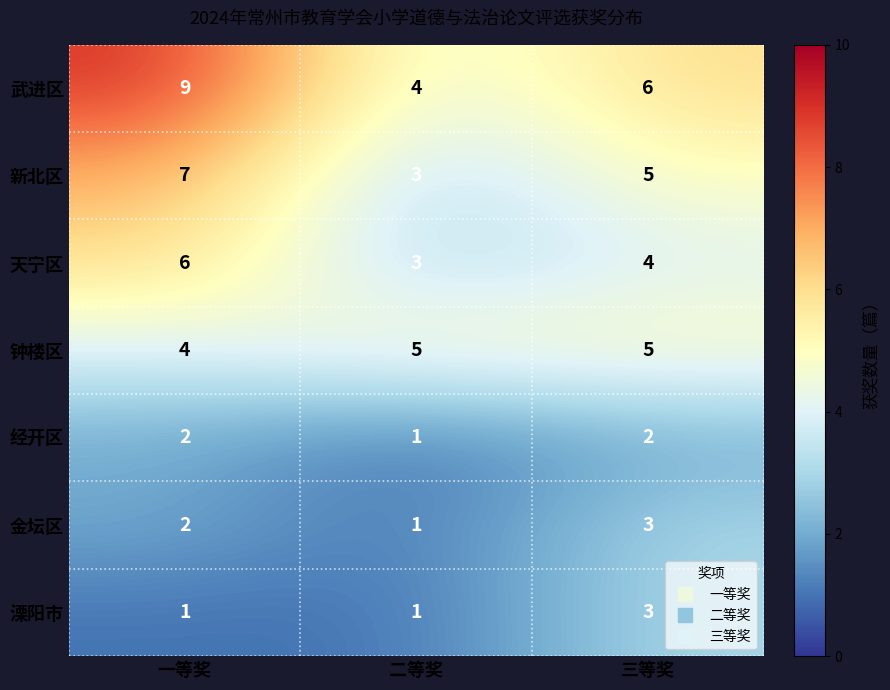

What is the sum of all 武进区 values?

19